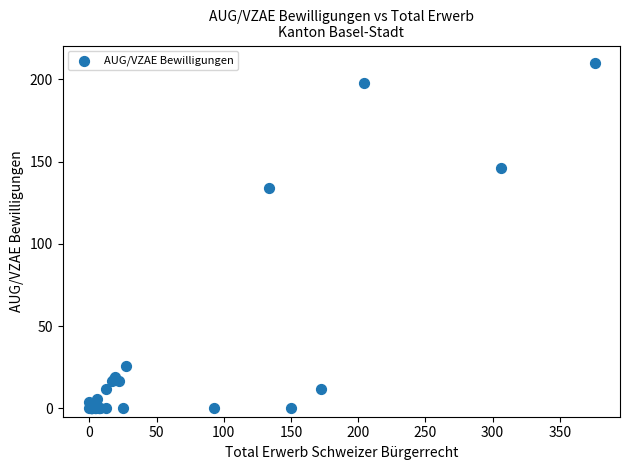

What Y value in the scatter plot is closest to 105?

134